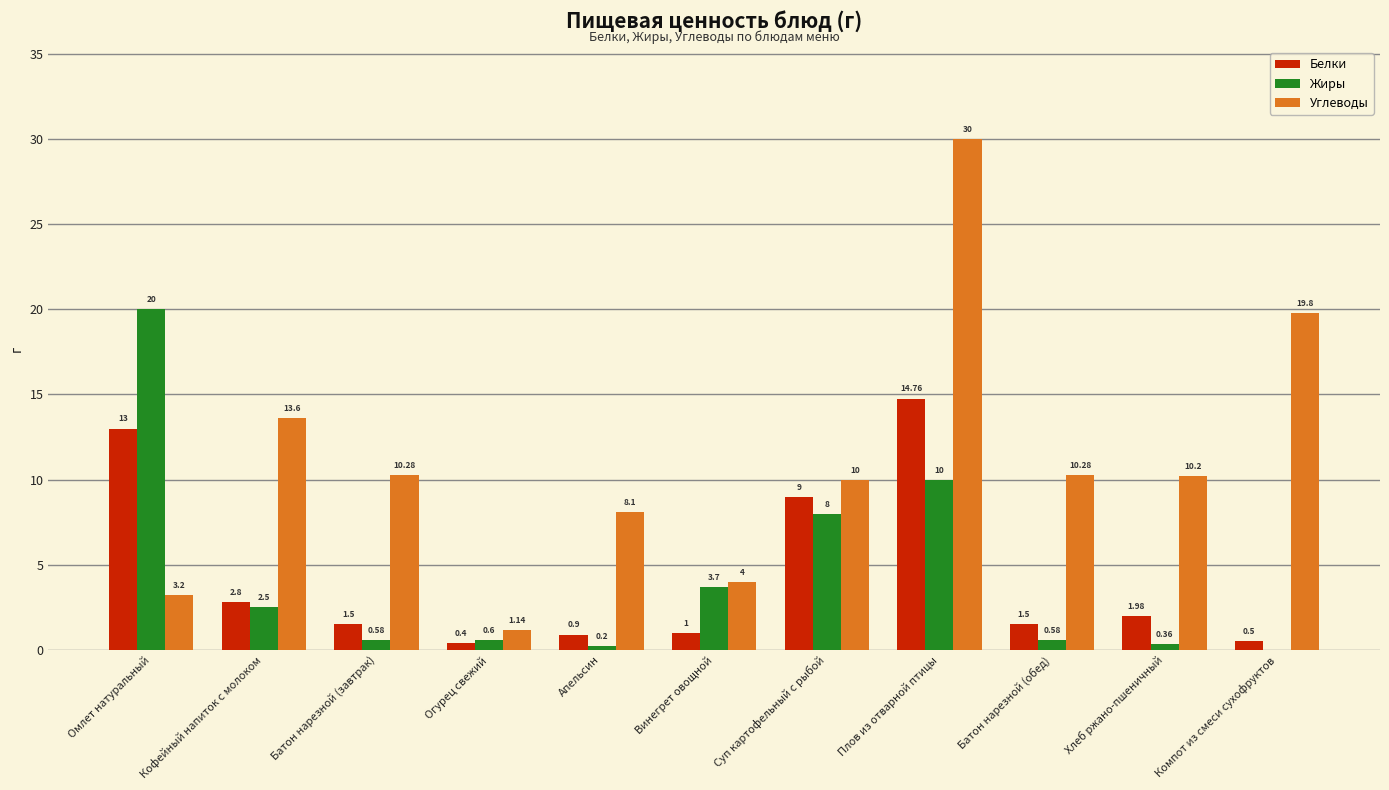

At which category is the sum across all series the highest?

Плов из отварной птицы